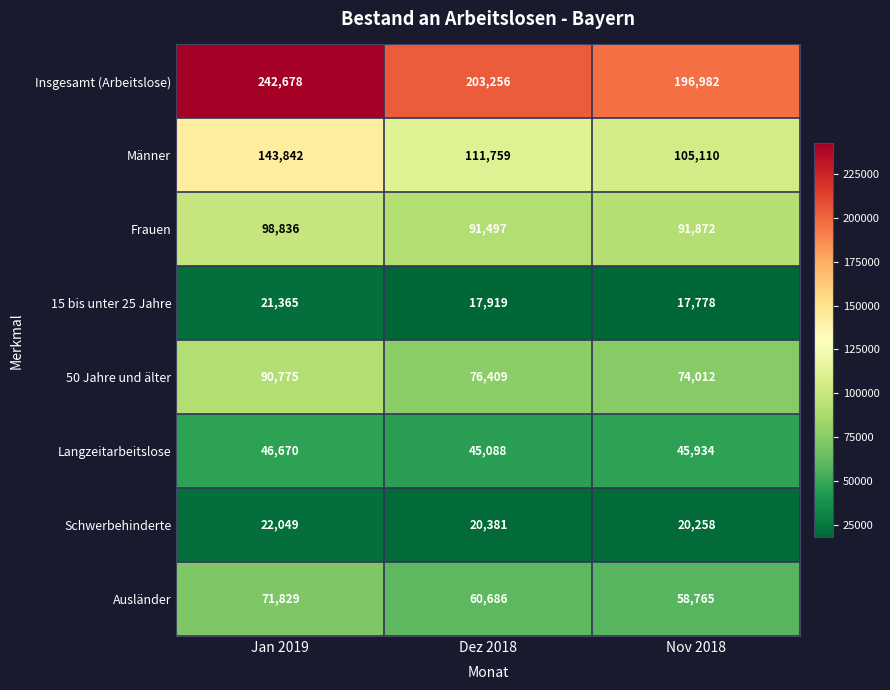

What is the difference between the highest and lowest values at Nov 2018?

179204